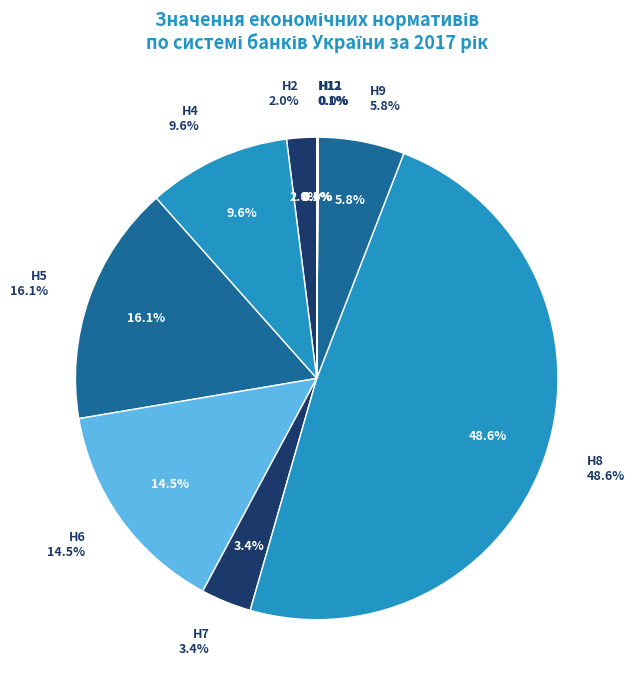

Which has a higher value, Н6 or Н2?

Н6